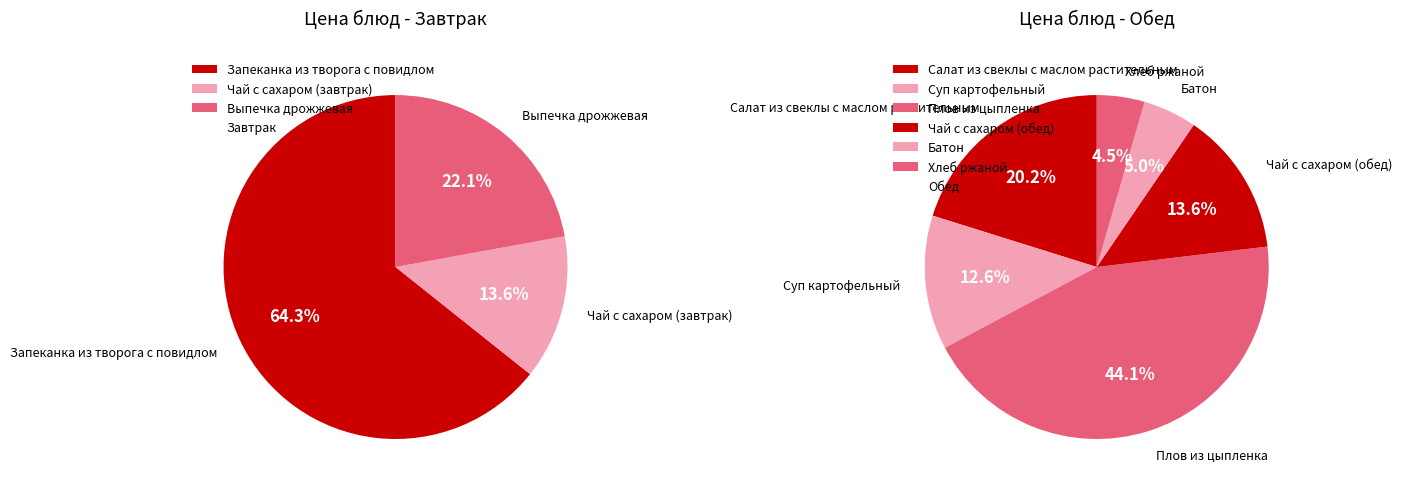

How much of the chart is everything except Батон?

97.5%